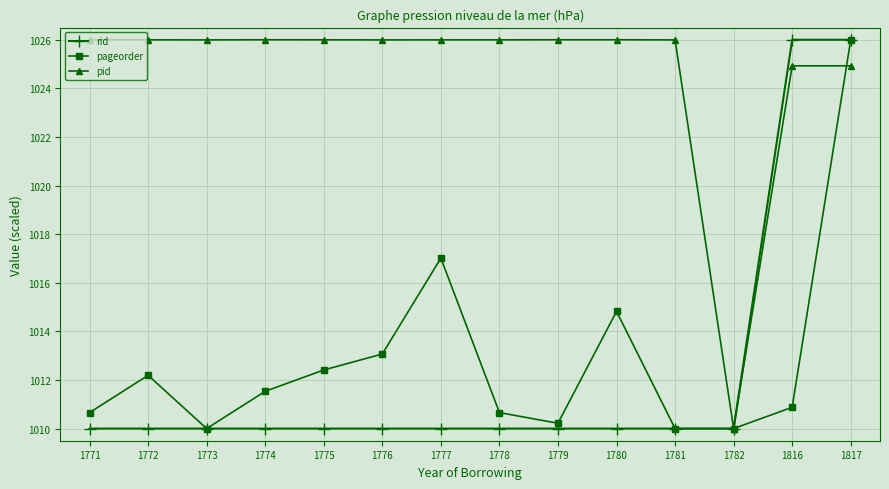

At which category is the sum across all series the highest?

1817